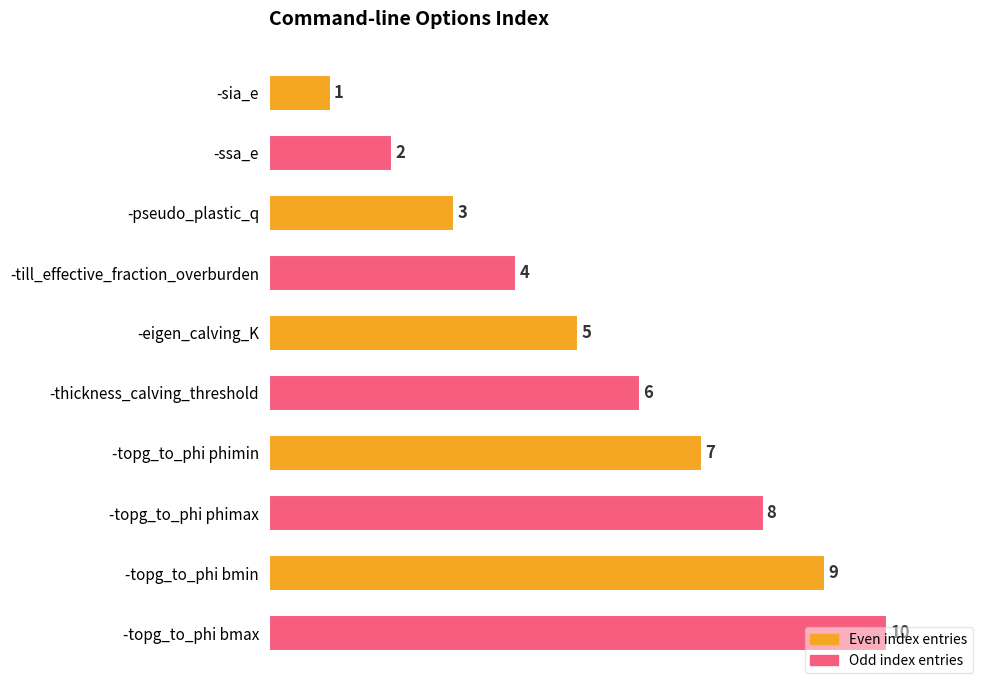

Which has a higher value, -topg_to_phi phimax or -eigen_calving_K?

-topg_to_phi phimax